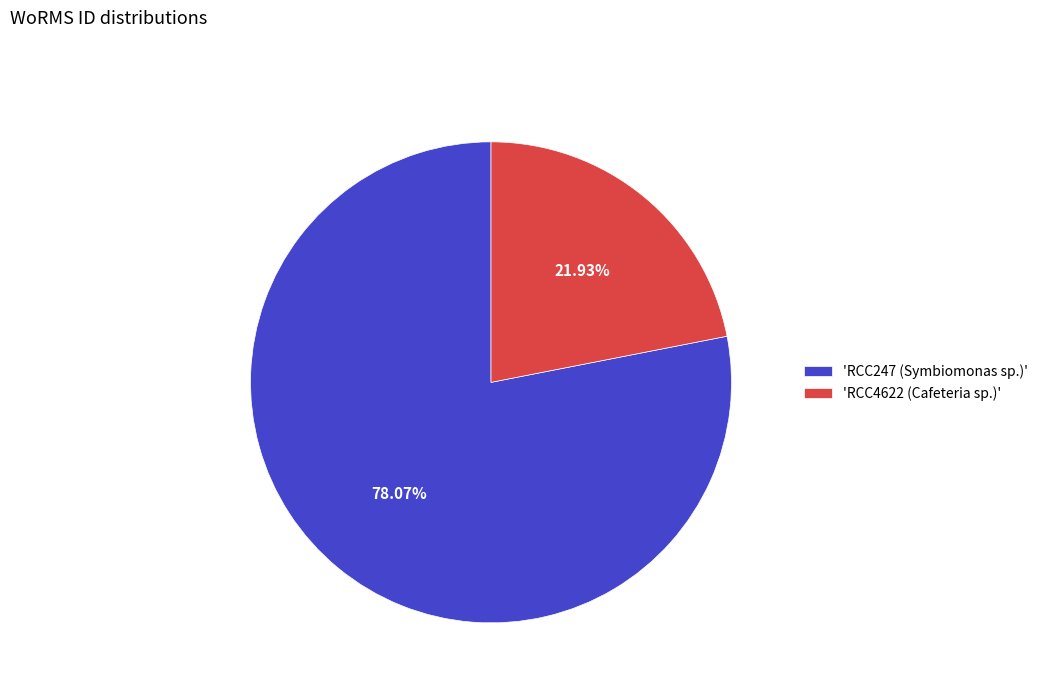

Is the sum of 'RCC4622 (Cafeteria sp.)' and 'RCC247 (Symbiomonas sp.)' greater than half?

Yes